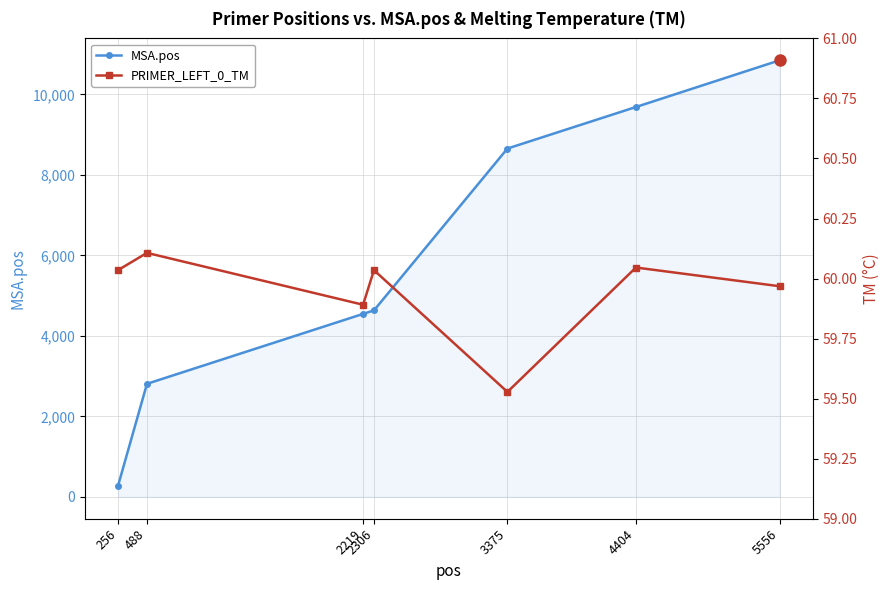

True or false: MSA.pos has a value of 6204.5 at 2219.

False